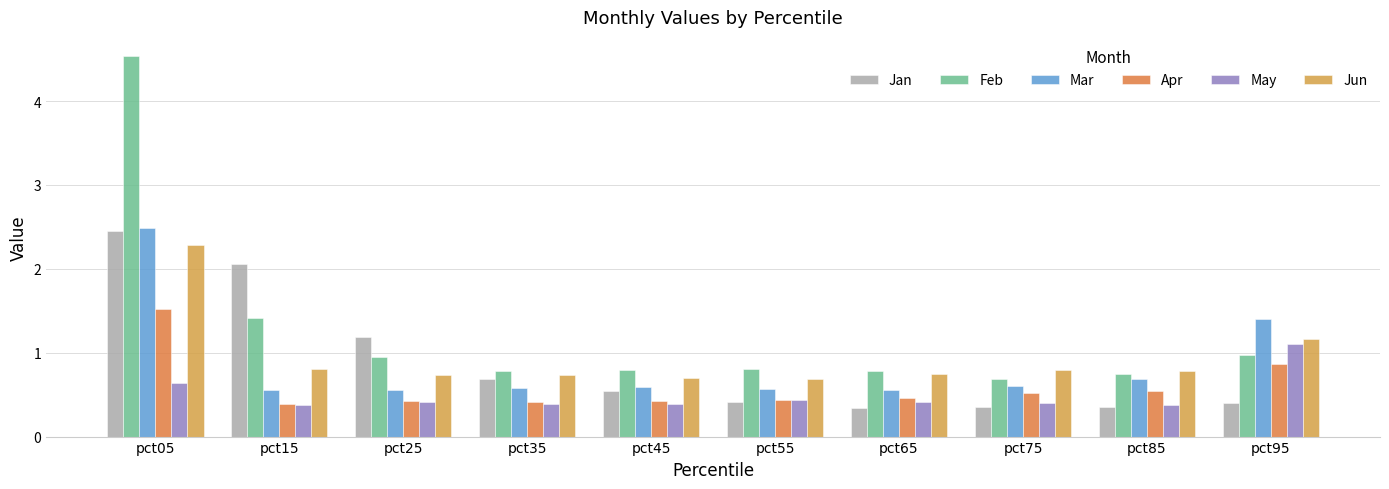

What is the difference between the maximum and minimum values in the Mar series?

1.9